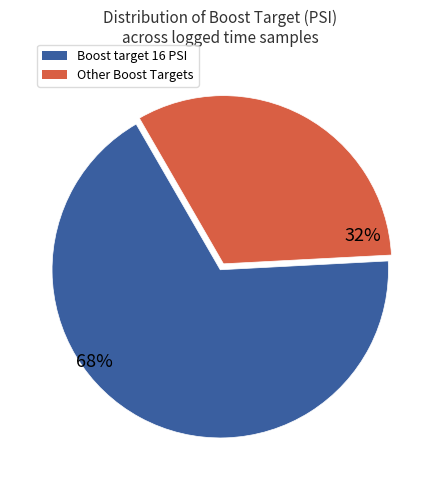

Count the number of slices in the pie.

2